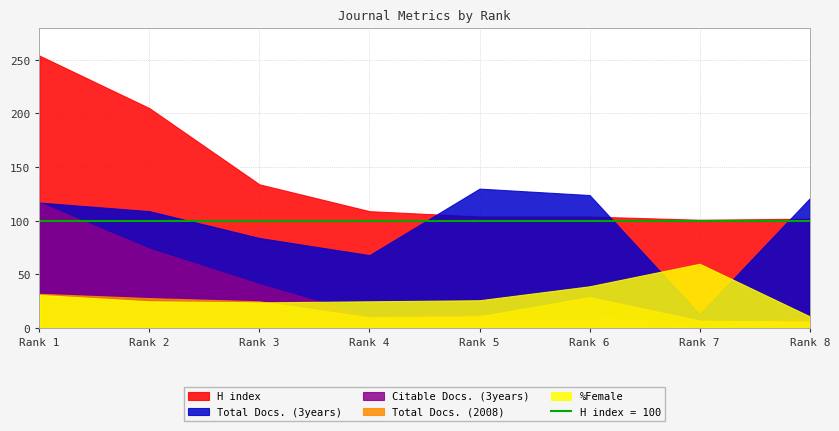

True or false: Citable Docs. (3years) has a value of 56 at 3.

False